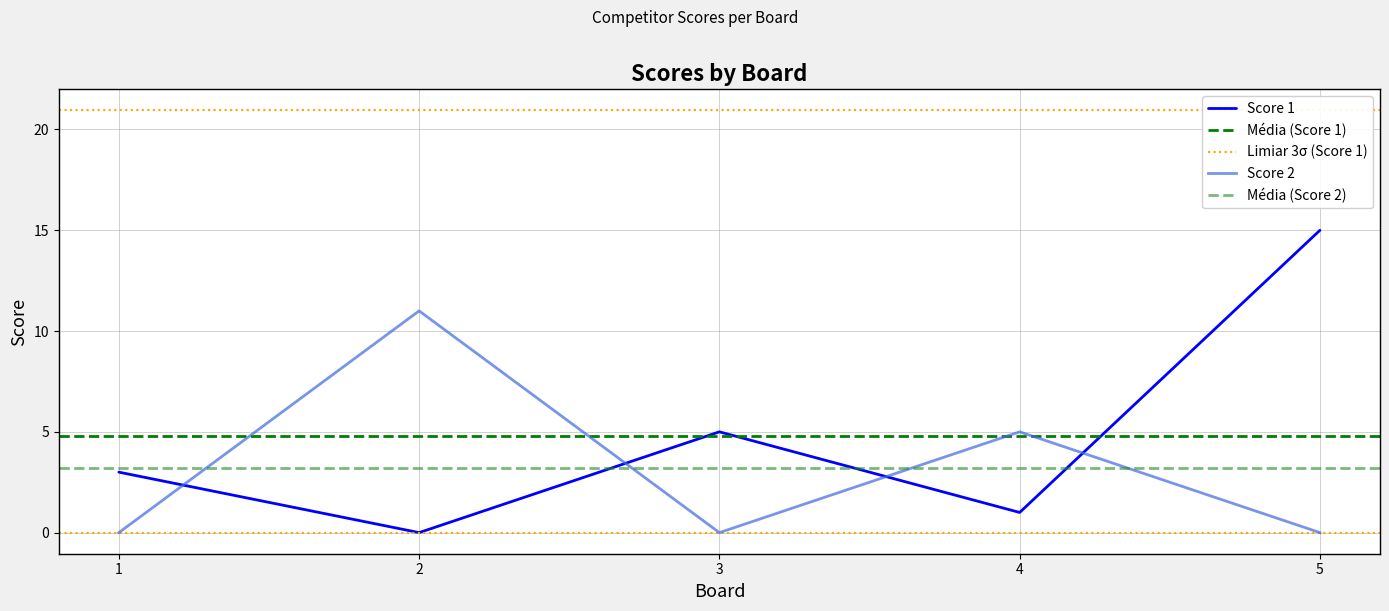

How many values in the Score 2 series exceed 0?

2